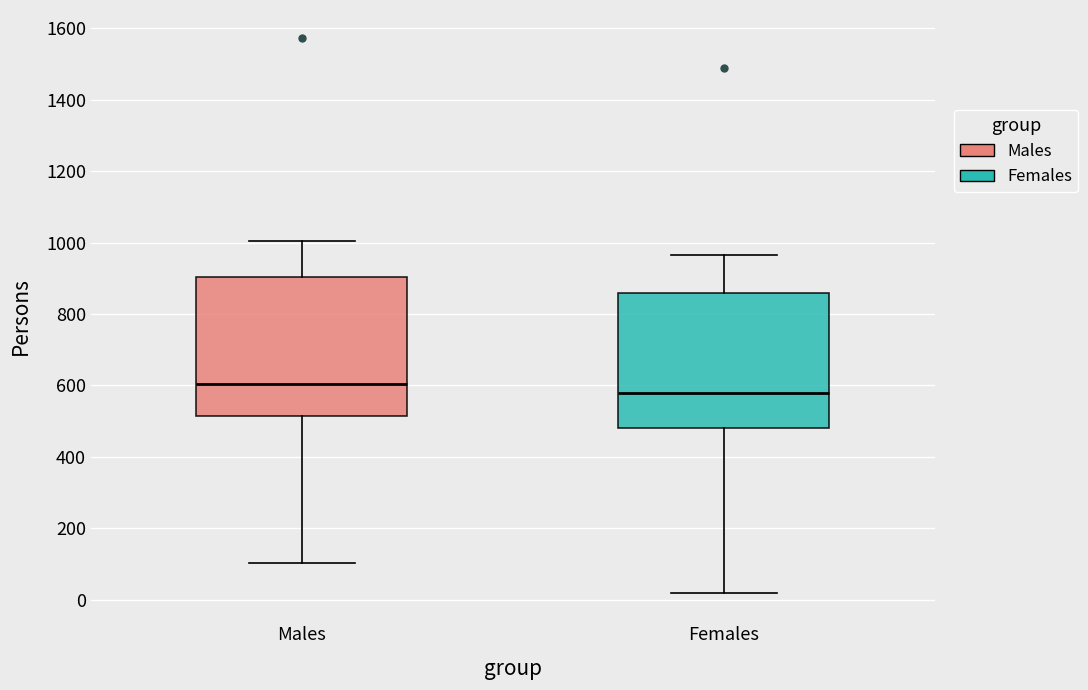

Where is the lower edge of the box for Males on the y-axis? The values are not printed on the chart, so give them approximately, as read against the axis.

520